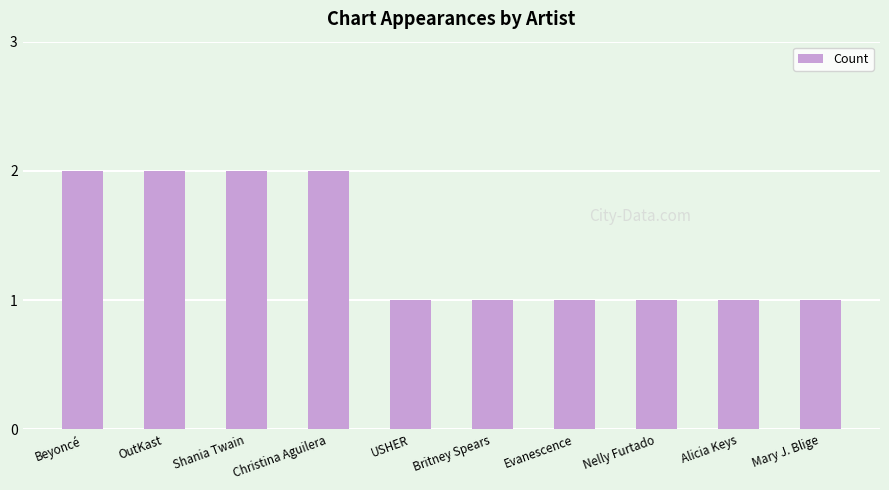

How many bars are there in total?

10